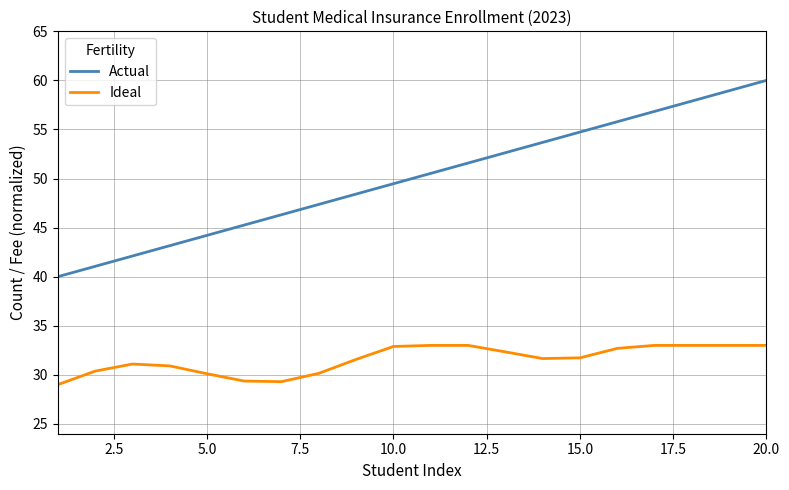

What is the difference between the maximum and minimum values in the Ideal series?

4.0